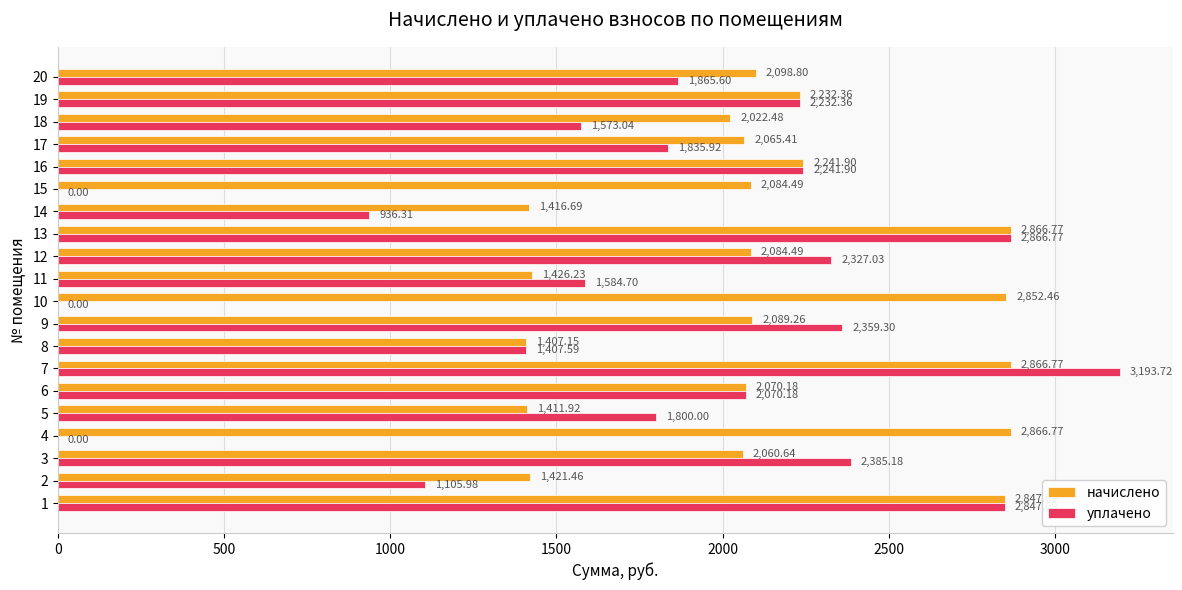

What is the sum of the начислено values at 5 and 19?

3644.3